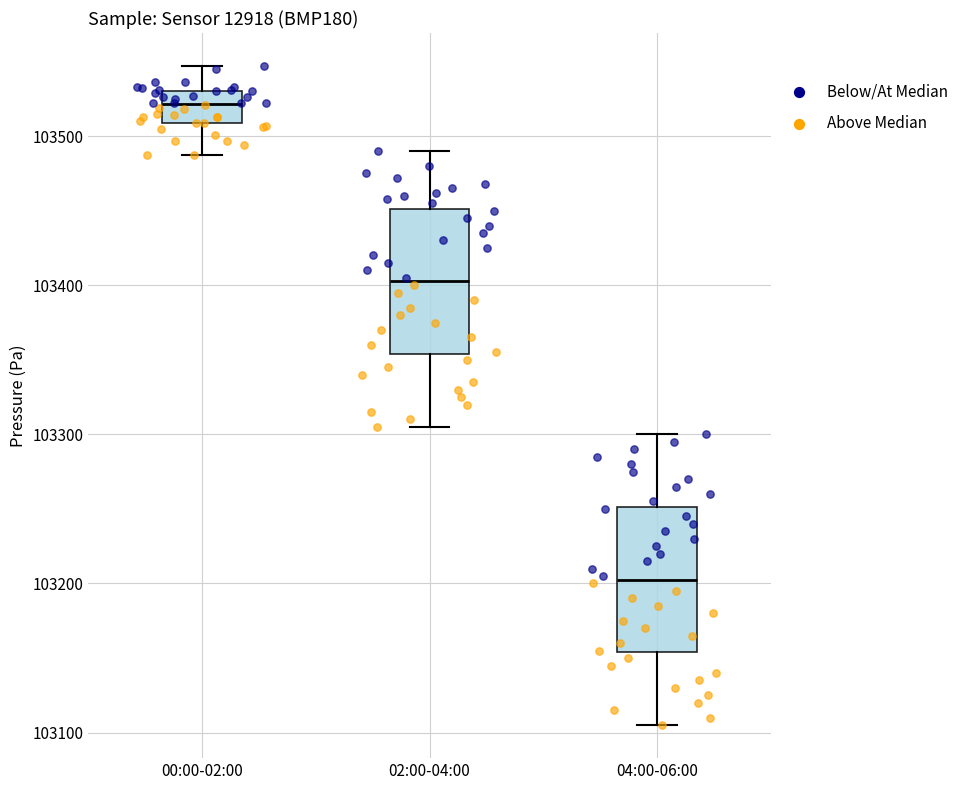

Which box's median line is the highest?

00:00-02:00